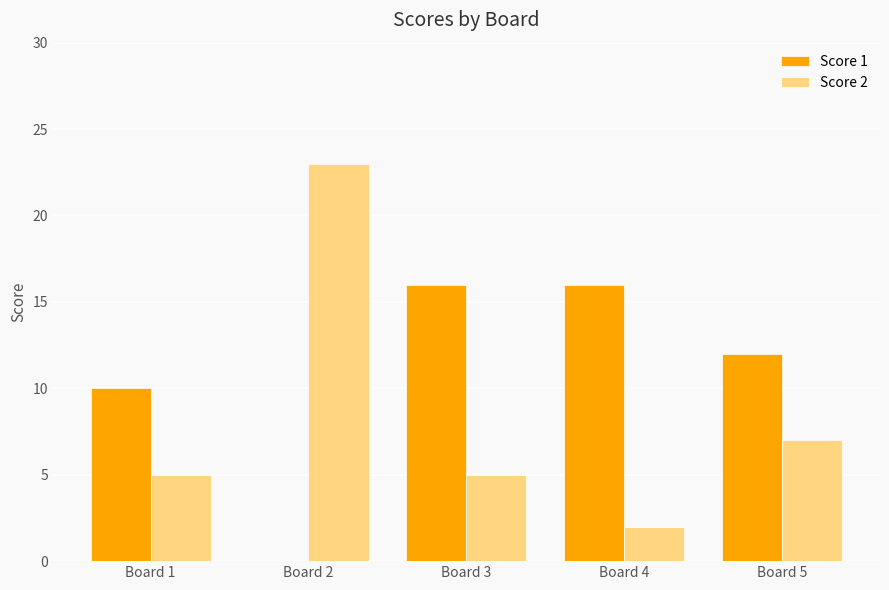

What is the total value across all series at Board 3?

21